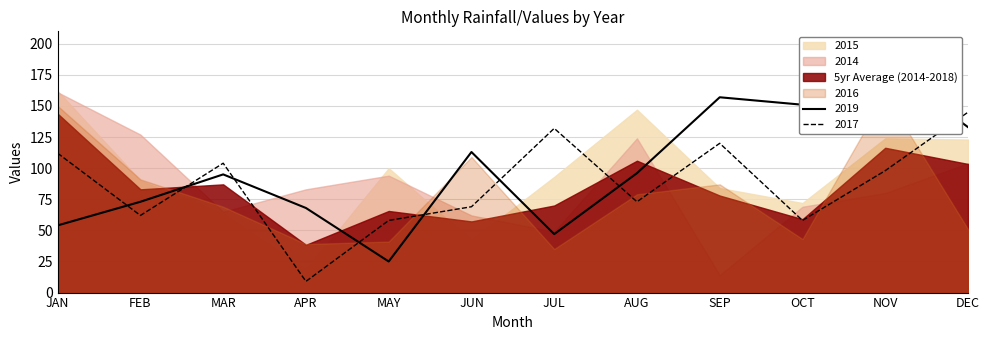

The 2017 series shows 5.1 at APR. True or false?

False